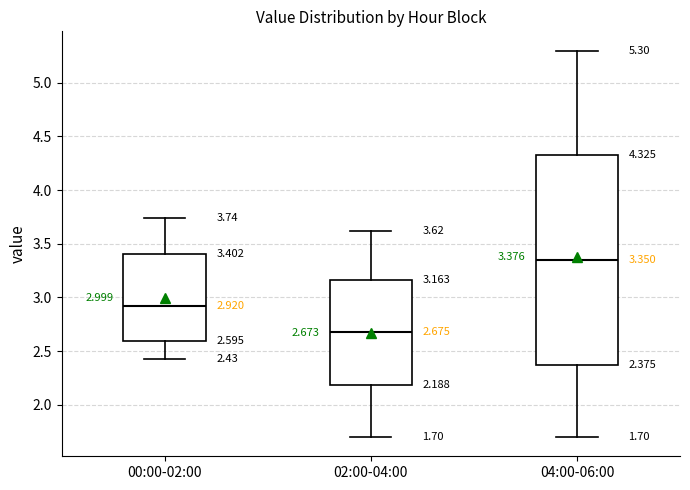

Comparing the boxes themselves (not the whiskers), which one is the tallest?

04:00-06:00